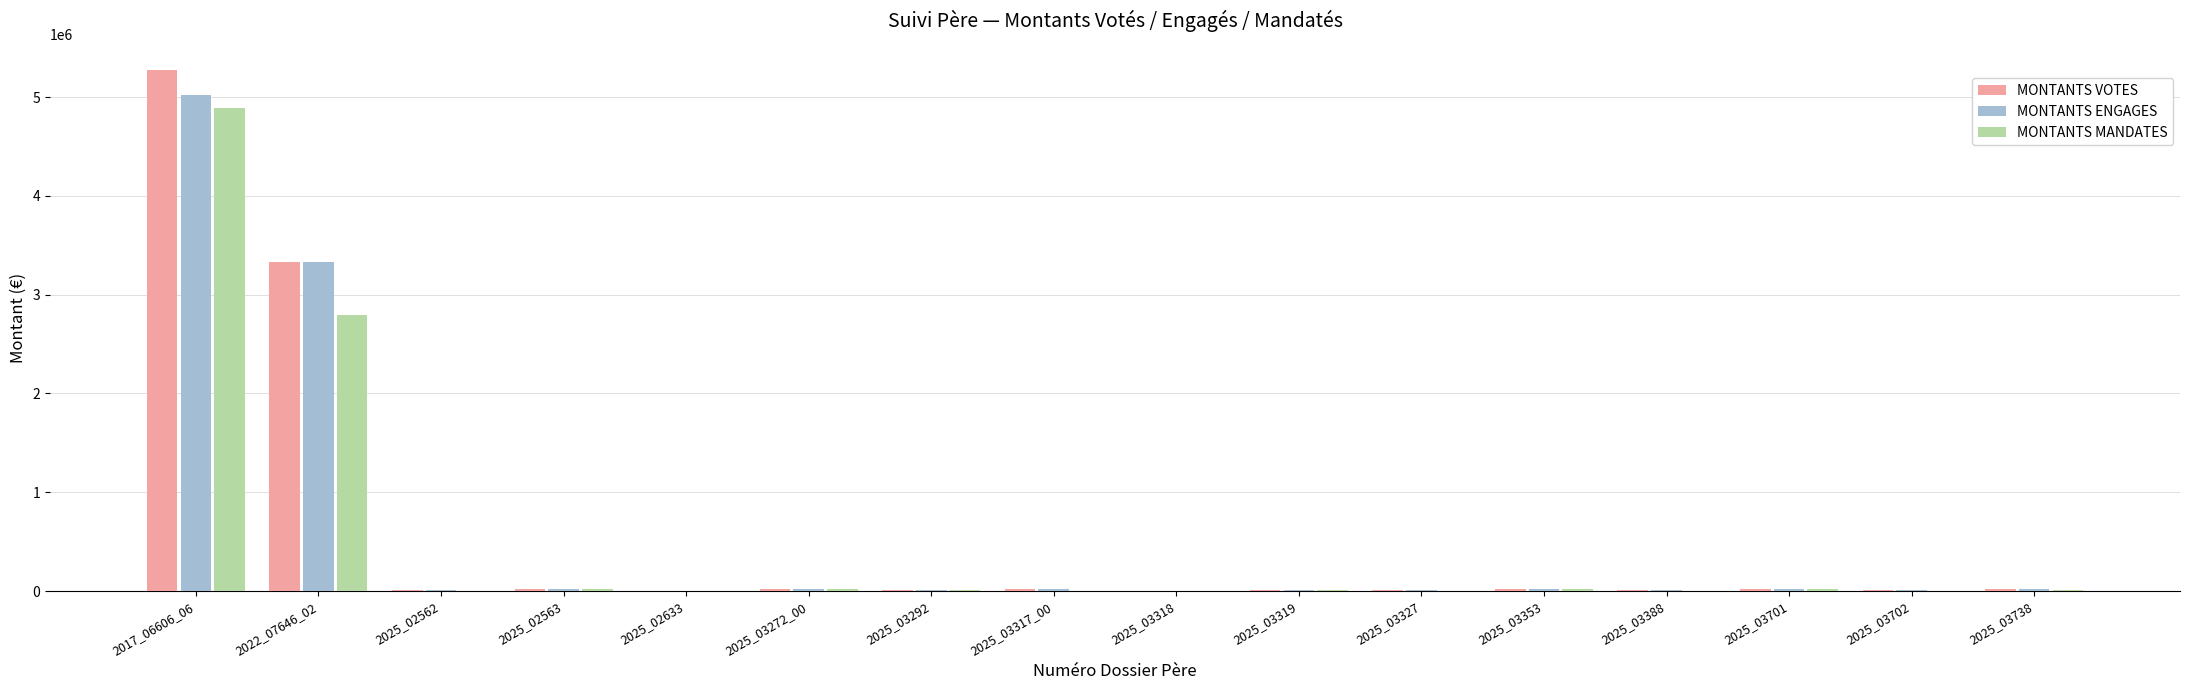

What is the sum of all MONTANTS VOTES values?

8782506.0